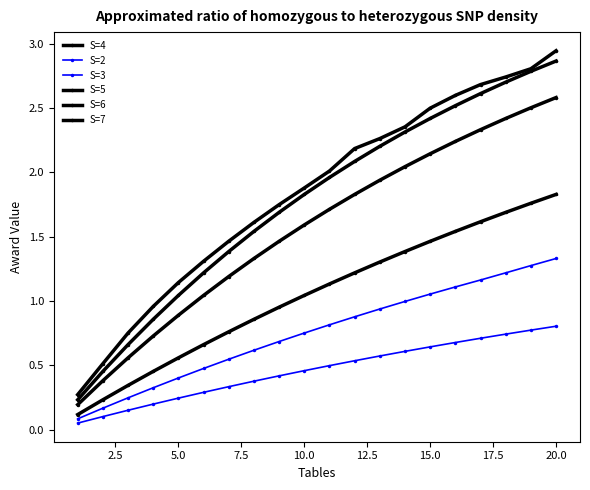

Count the number of categories in the chart.

20